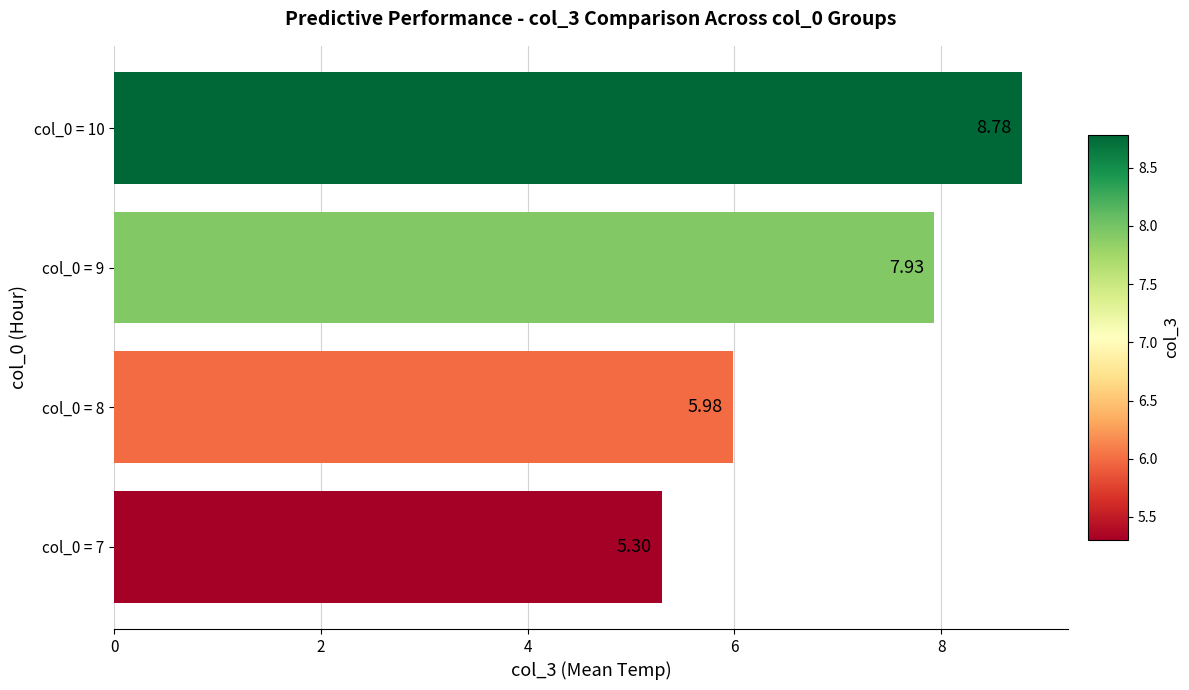

What is the maximum value shown in the chart?

8.8